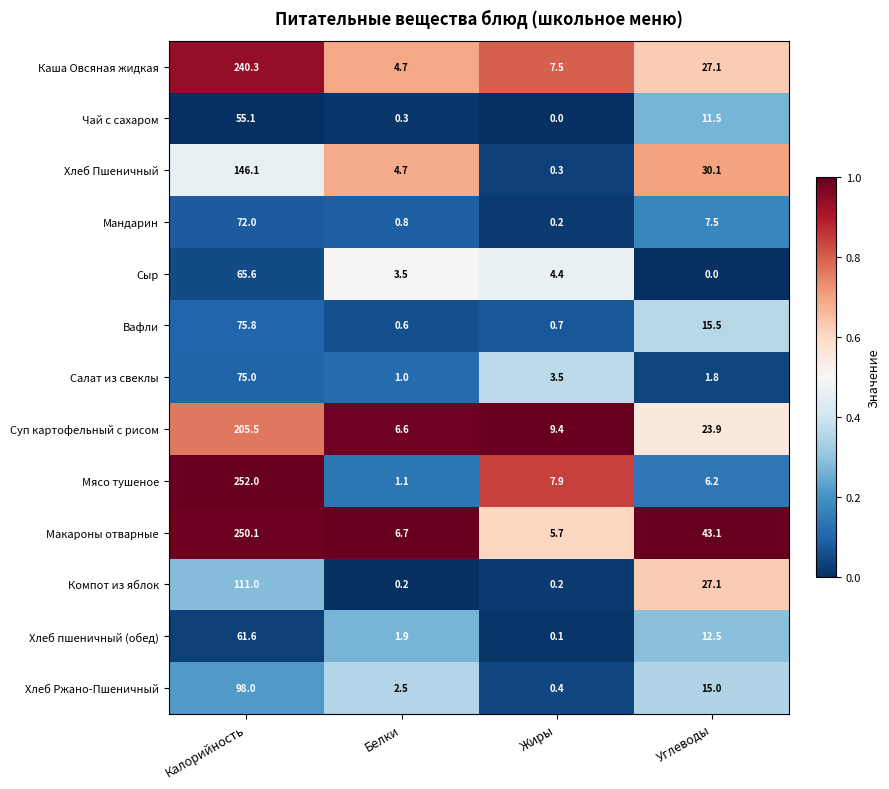

At which label does Мандарин first exceed 7?

Калорийность